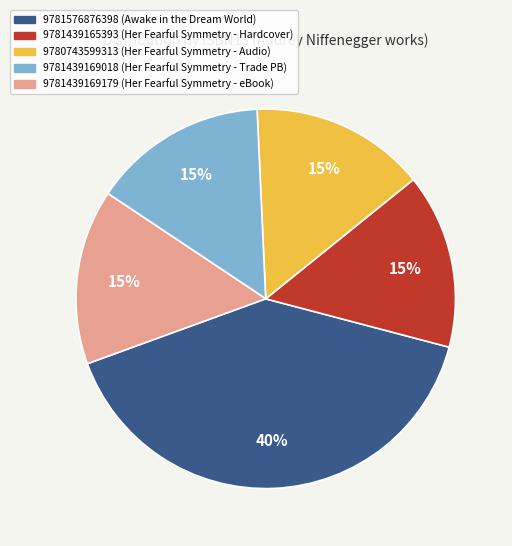

Is it true that 9781439165393 is 7% of the pie?

False